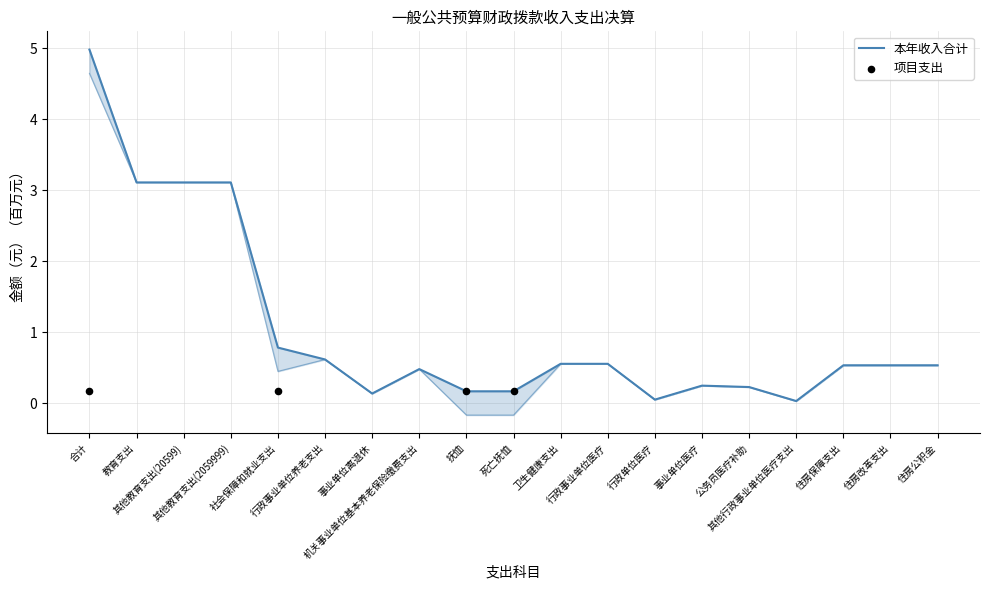

At how many categories does at least one series exceed 2?

4